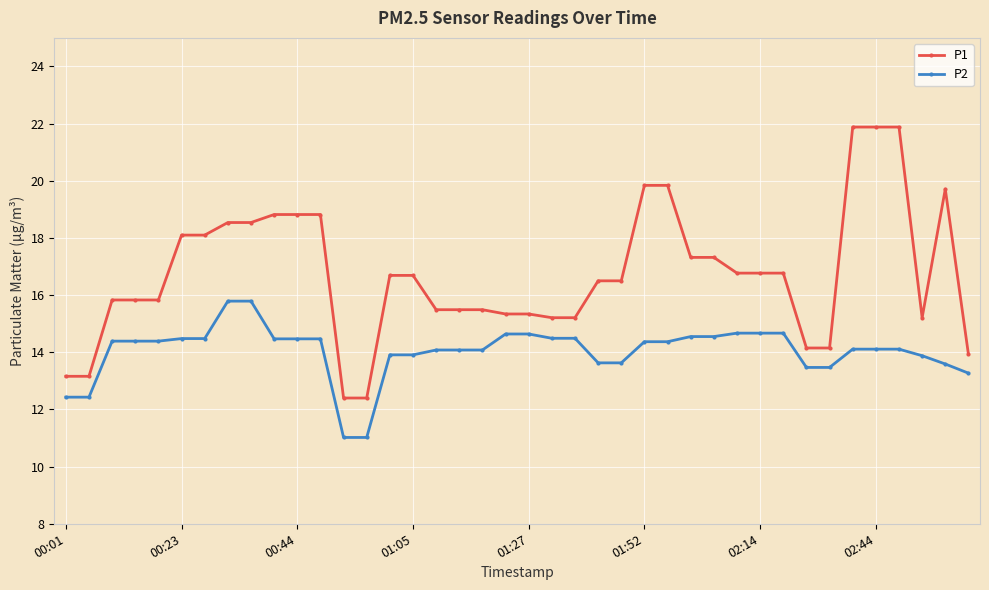

What is the sum of all P2 values?

561.5